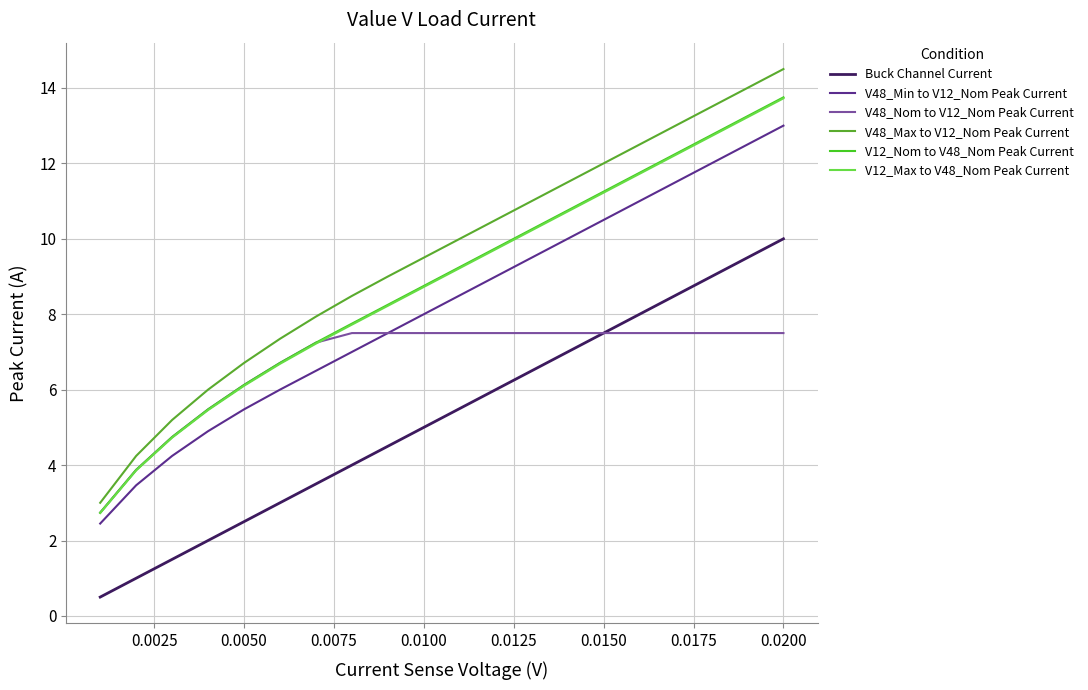

True or false: V12_Max to V48_Nom Peak Current and Buck Channel Current intersect in this chart.

False